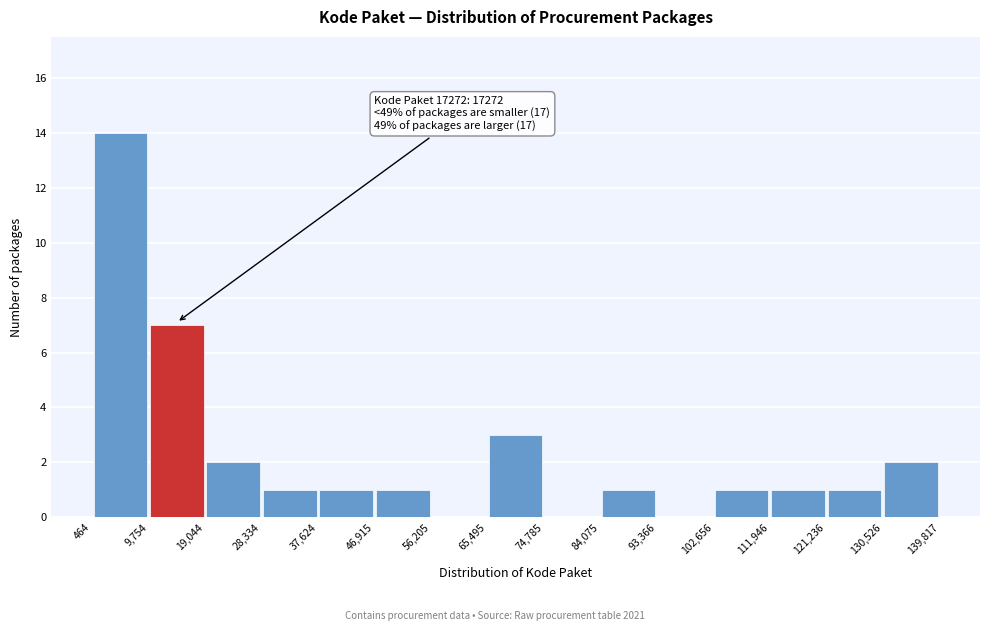

Which range on the x-axis has the tallest bar?

464 to 9,754